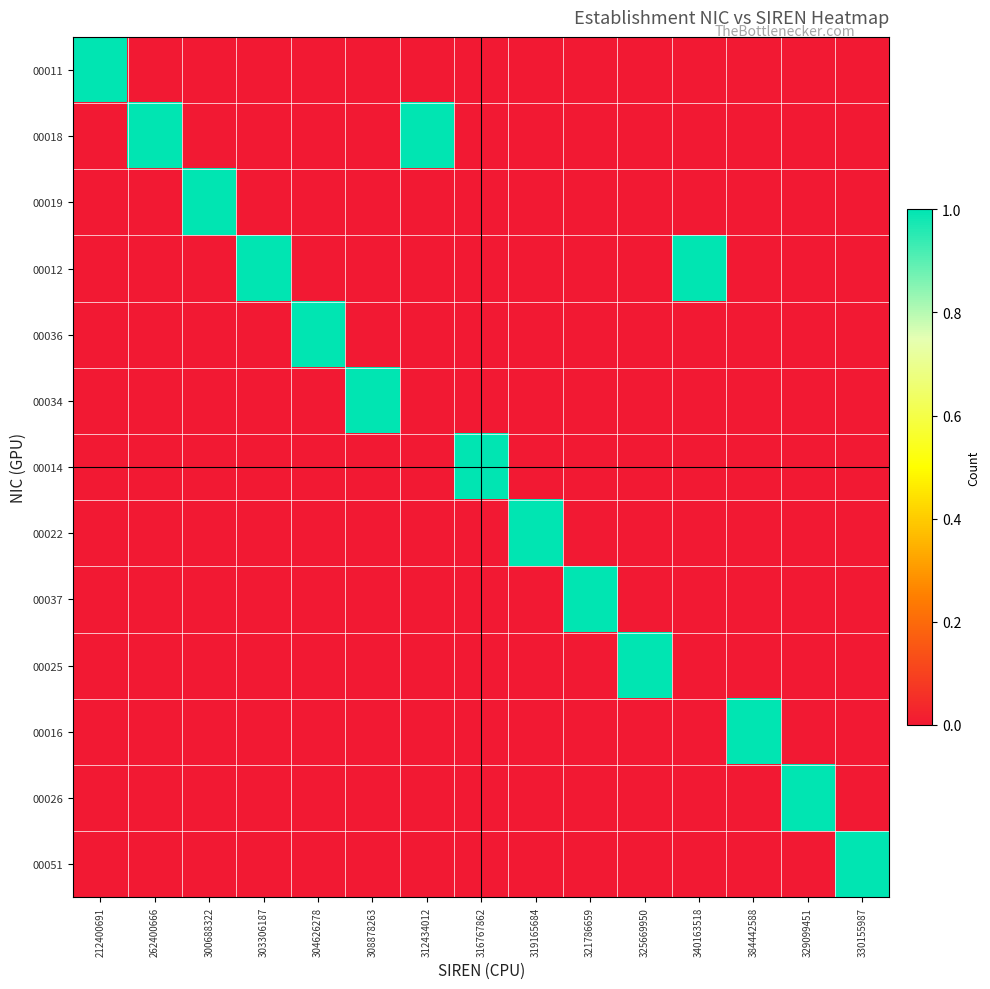

What is the total value across all series at 325669950?

1